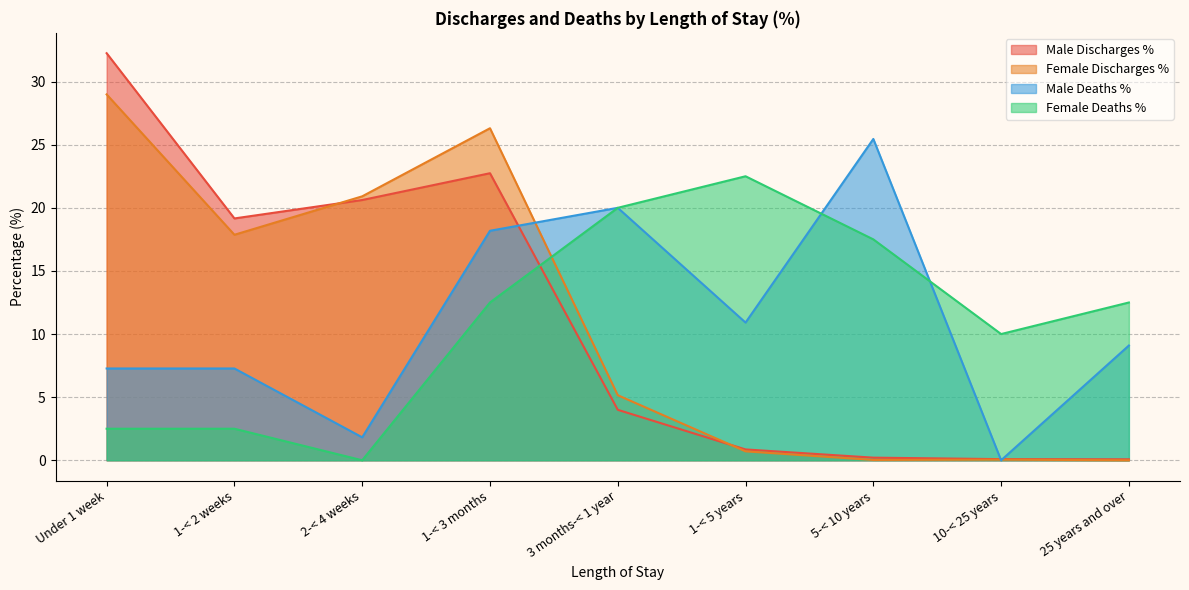

Reading left to right, extract all data points from this chart.

Male Discharges %: 32.2	19.2	20.6	22.7	4.0	0.9	0.2	0.1	0.1
Female Discharges %: 29.0	17.9	20.9	26.3	5.2	0.7	0.0	0.1	0.0
Male Deaths %: 7.3	7.3	1.8	18.2	20.0	10.9	25.5	0.0	9.1
Female Deaths %: 2.5	2.5	0.0	12.5	20.0	22.5	17.5	10.0	12.5